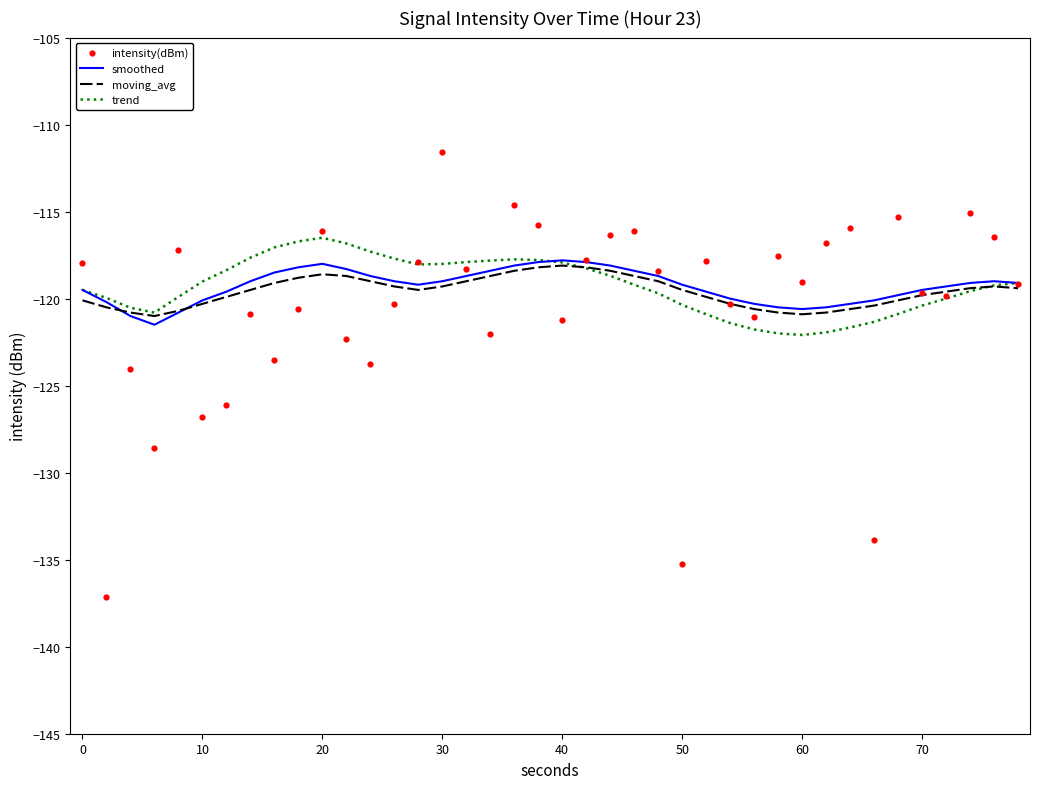

What is the lowest value of the trend series?

-122.1